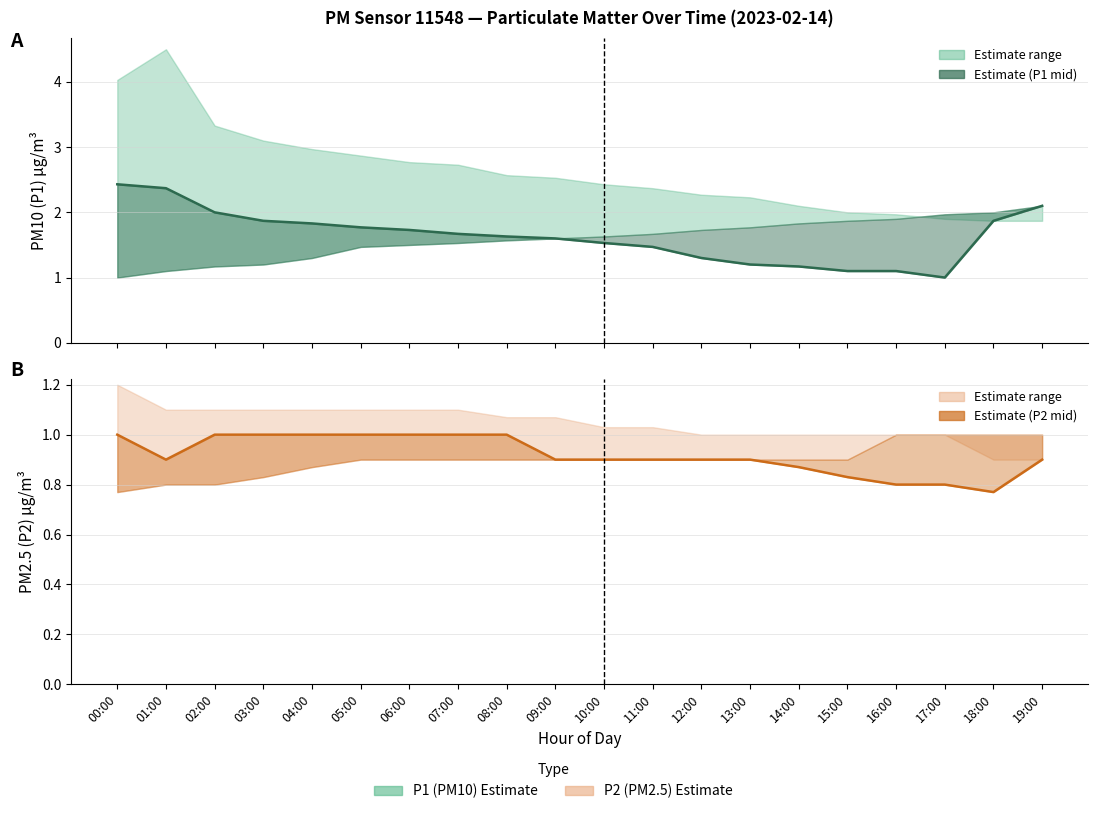

At 14:00, list the series in order from largest to smallest.

P1 estimate, P2 estimate